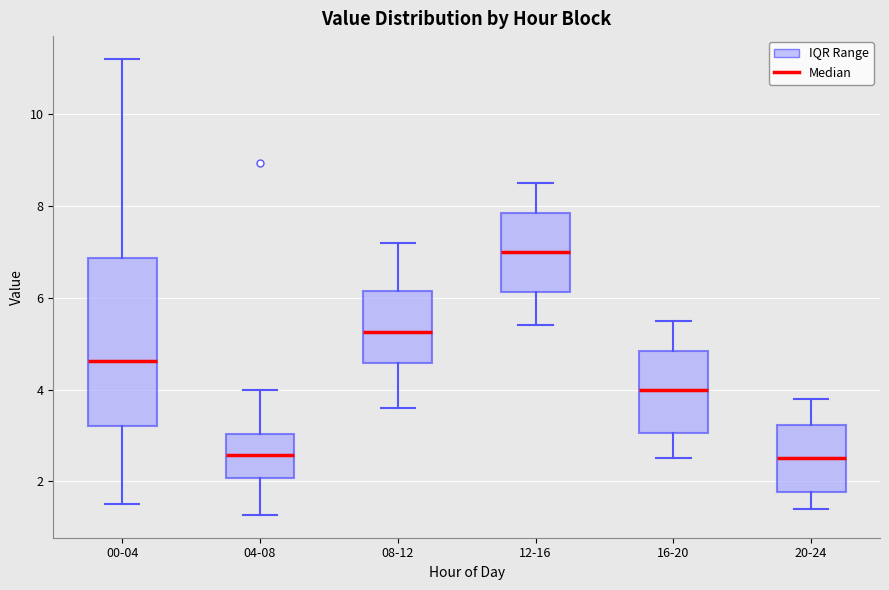

Reading left to right, read every box against the y-axis: the position of its median line, the range the box covers, and the ends of its whiskers. The values are not printed on the chart, so give them approximately, as read against the axis.

00-04: median 4.6, box 3.2 to 6.8, whiskers 1.6 to 11.2
04-08: median 2.6, box 2.0 to 3.0, whiskers 1.2 to 4.0
08-12: median 5.2, box 4.6 to 6.2, whiskers 3.6 to 7.2
12-16: median 7.0, box 6.2 to 7.8, whiskers 5.4 to 8.6
16-20: median 4.0, box 3.0 to 4.8, whiskers 2.6 to 5.6
20-24: median 2.6, box 1.8 to 3.2, whiskers 1.4 to 3.8